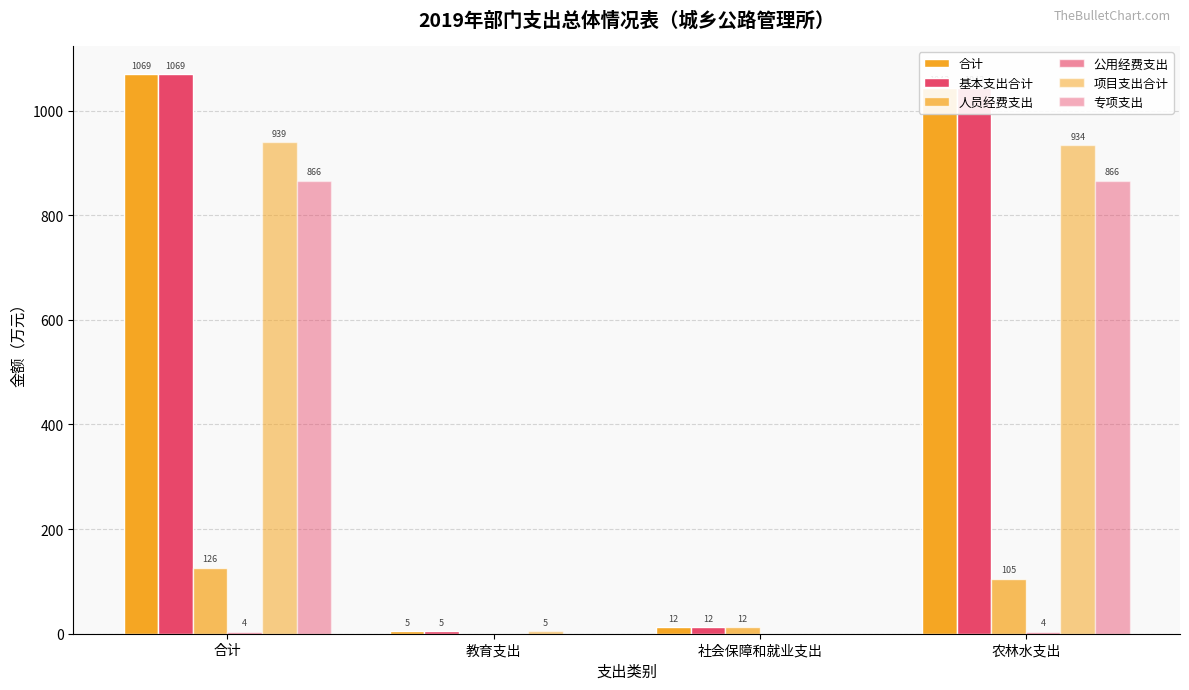

Reading left to right, what are all the values shown in this chart?

合计: 合计=1069.5	教育支出=5.0	社会保障和就业支出=12.4	农林水支出=1043.3
基本支出合计: 合计=1069.5	教育支出=5.0	社会保障和就业支出=12.4	农林水支出=1043.3
人员经费支出: 合计=126.5	教育支出=0.0	社会保障和就业支出=12.4	农林水支出=105.3
公用经费支出: 合计=4.0	教育支出=0.0	社会保障和就业支出=0.0	农林水支出=4.0
项目支出合计: 合计=939.0	教育支出=5.0	社会保障和就业支出=0.0	农林水支出=934.0
专项支出: 合计=866.0	教育支出=0.0	社会保障和就业支出=0.0	农林水支出=866.0